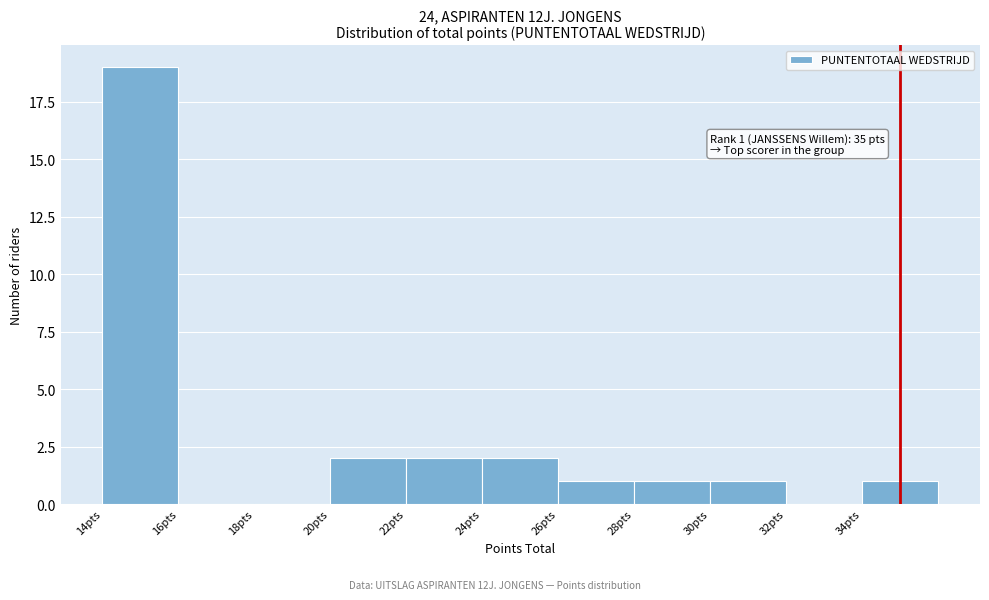

Over which range of the x-axis is the bar tallest?

14 to 16